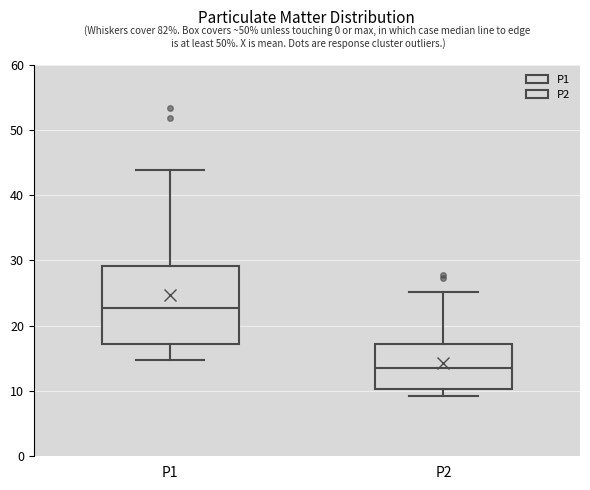

Where is the upper edge of the box for P1 on the y-axis? The values are not printed on the chart, so give them approximately, as read against the axis.

29